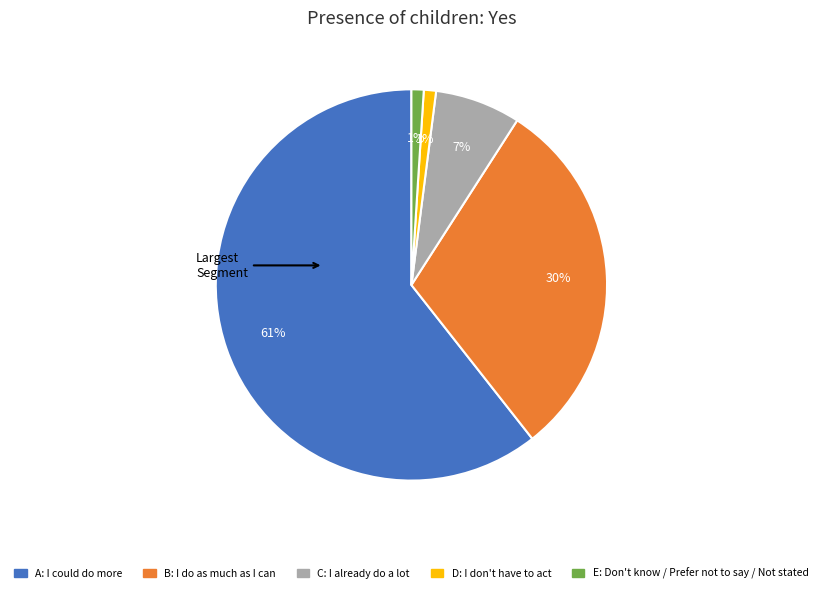

To the nearest percent, what is the average slice percentage?

20%